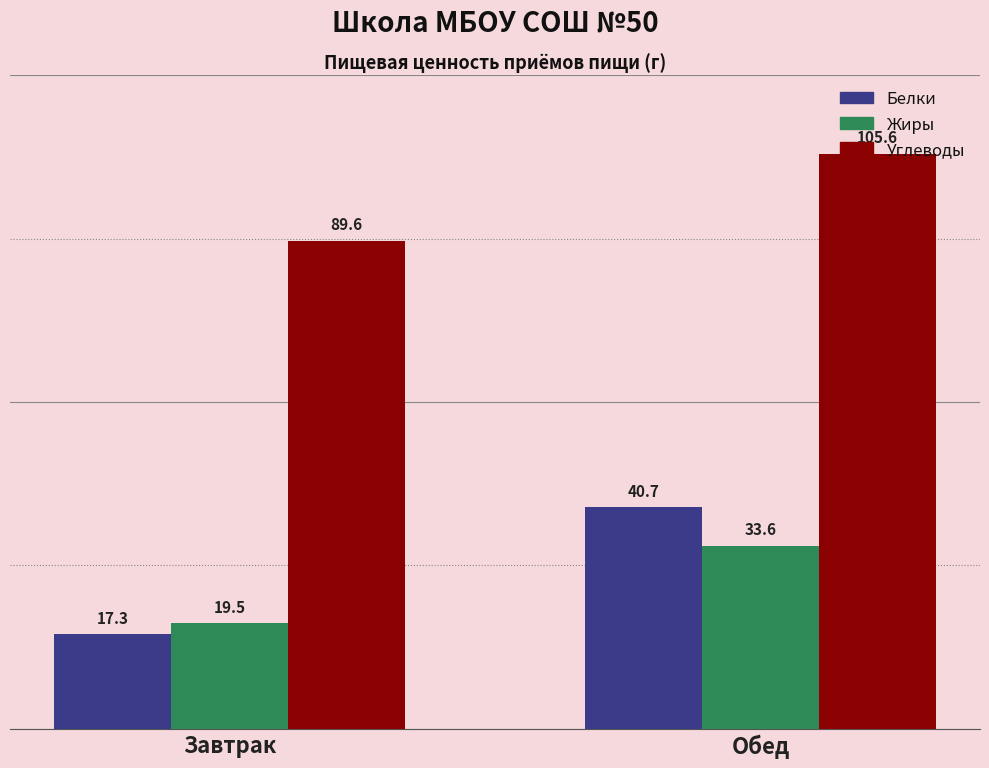

How many bars are there in each group?

3